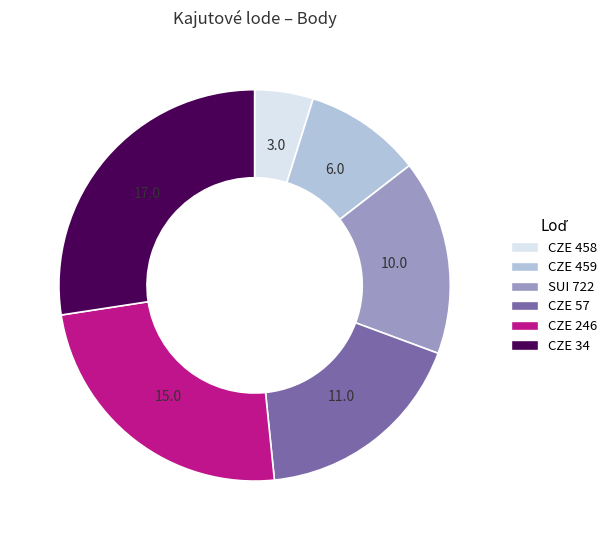

Is there any slice that represents more than half of the pie?

No